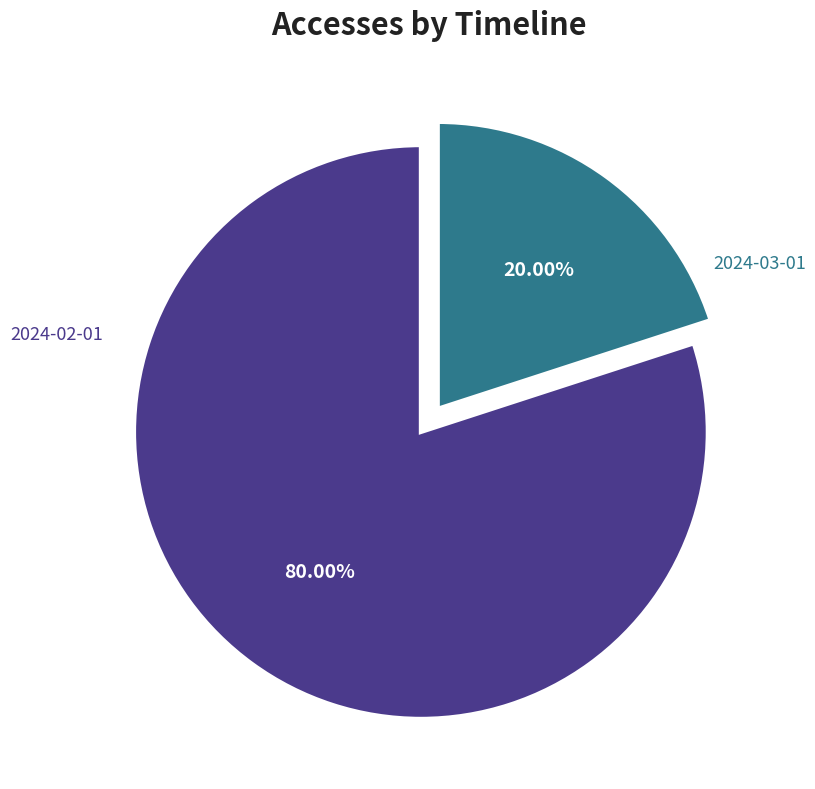

Is there any slice that represents more than half of the pie?

Yes